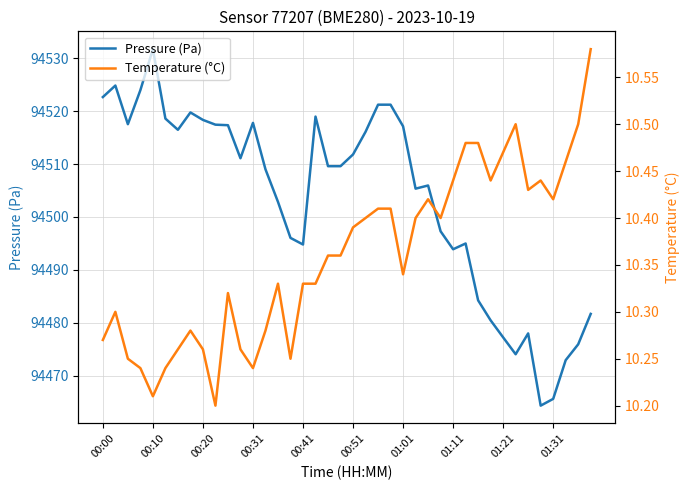

Which series has the largest total across all categories?

Pressure (Pa)